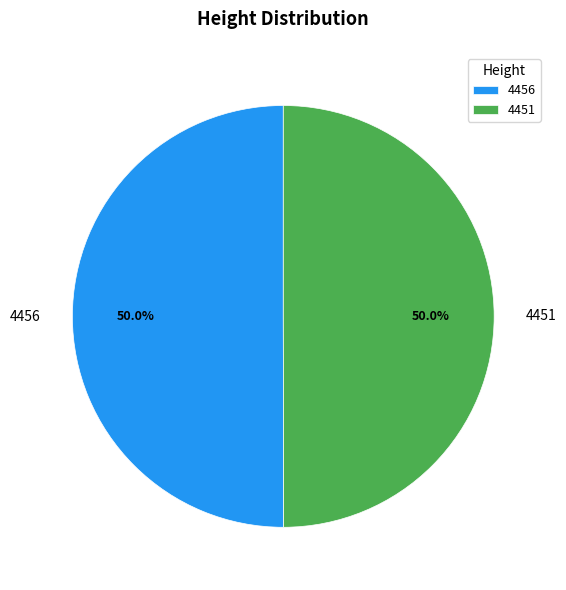

Approximately how many times larger is the value at 4456 compared to 4451?

1.0